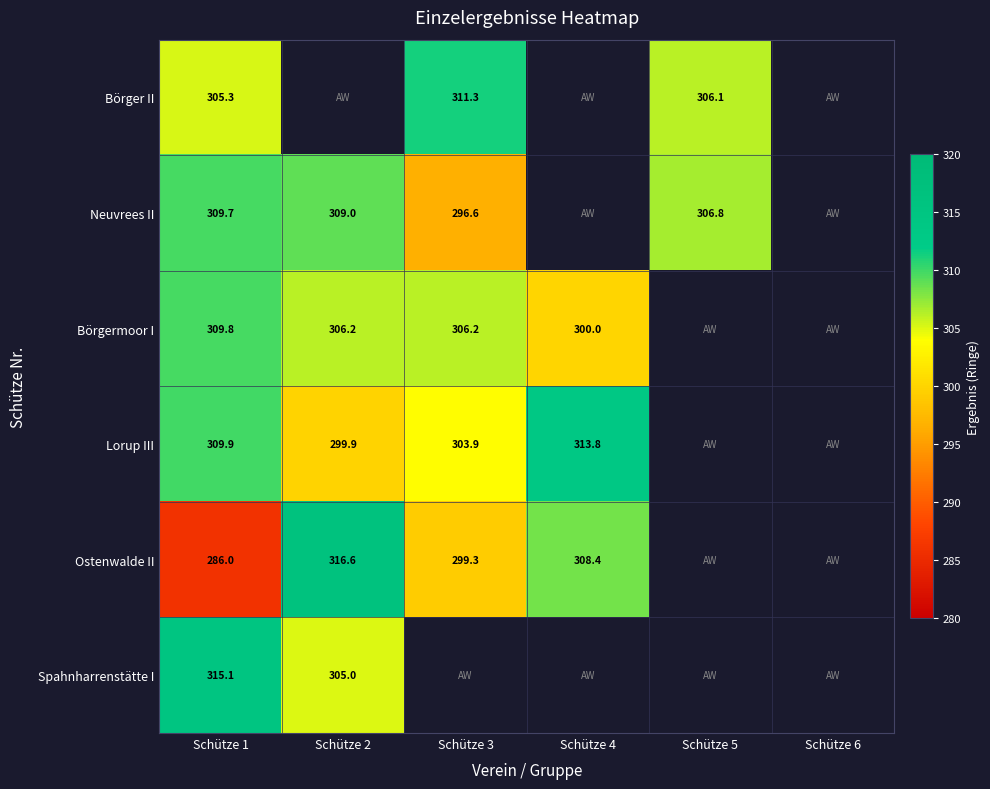

Is the value of Börger II at Schütze 3 greater than the value of Neuvrees II at Schütze 3?

Yes